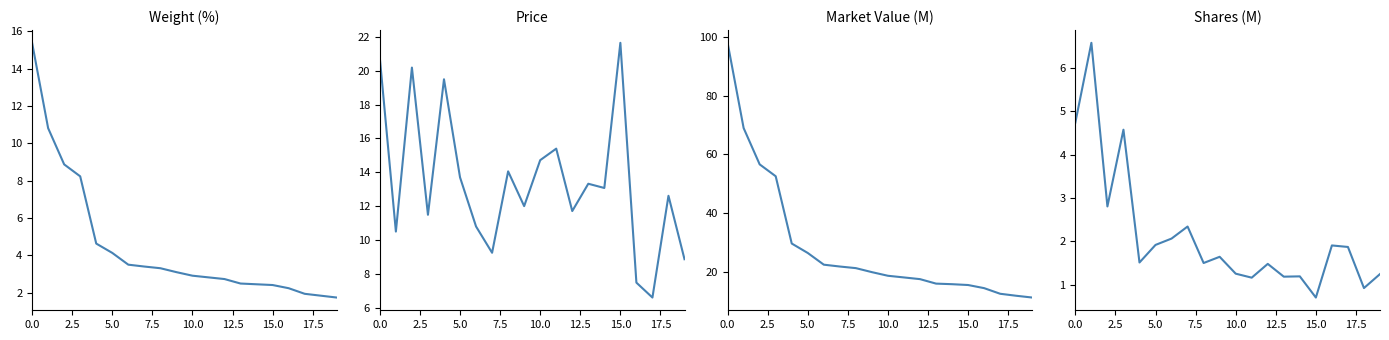

The value of Market Value (M) at 15 is 15.4. True or false?

True